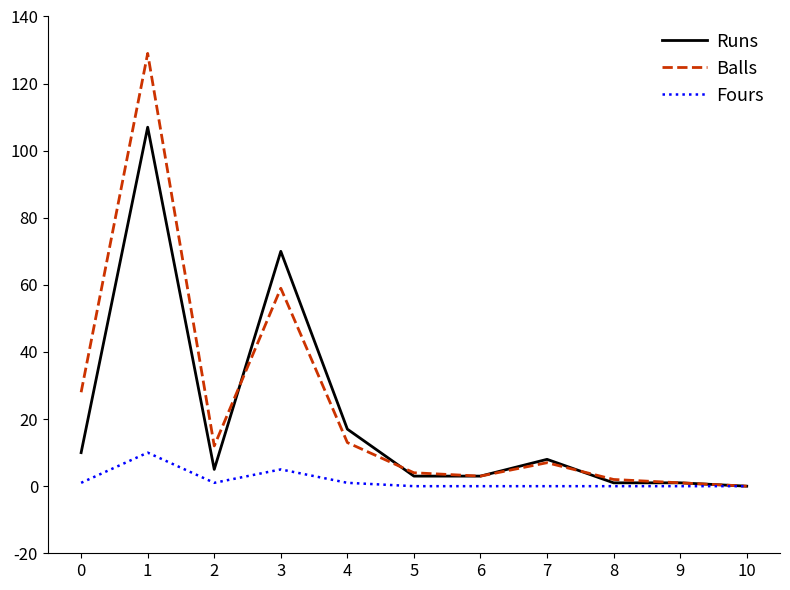

The value of Balls at 7 is 7. True or false?

True